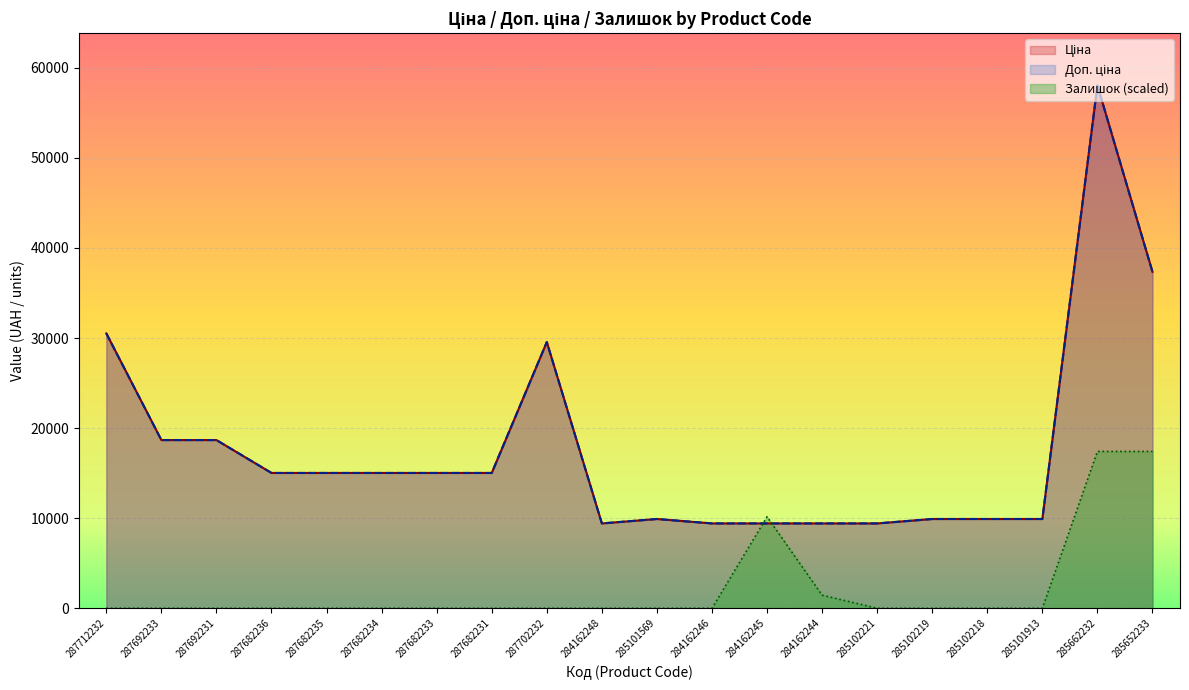

What is the value of the Доп. ціна point at the 3rd from the left?

18671.5